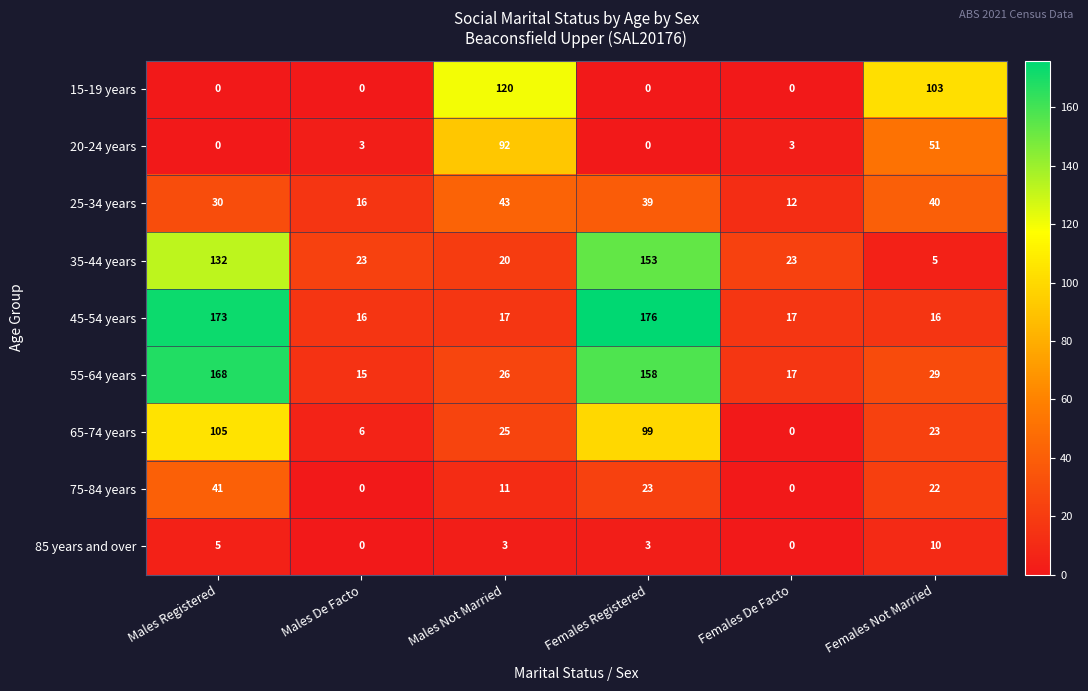

Count the number of data series in this chart.

9